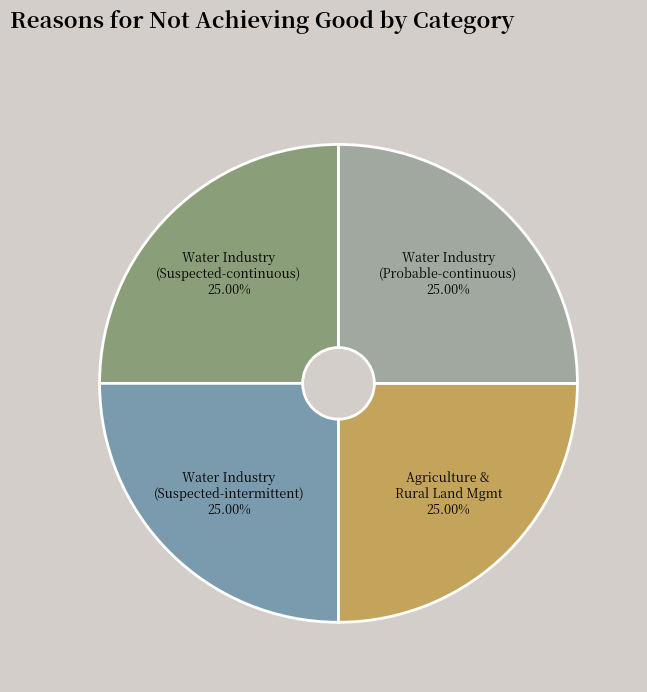

Approximately how many times larger is the value at Agriculture & Rural Land Mgmt 25.00% compared to Water Industry (Suspected-intermittent) 25.00%?

1.0